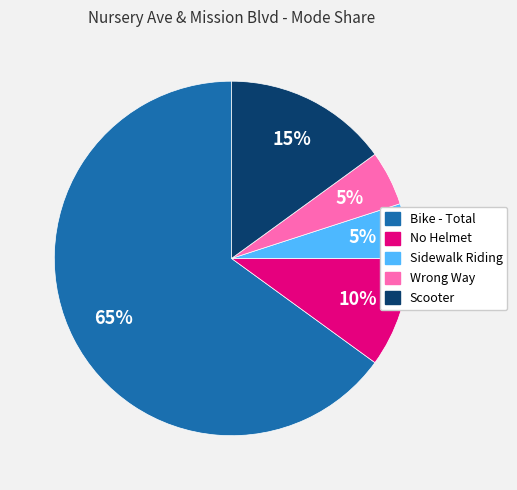

Is there any slice that represents more than half of the pie?

Yes